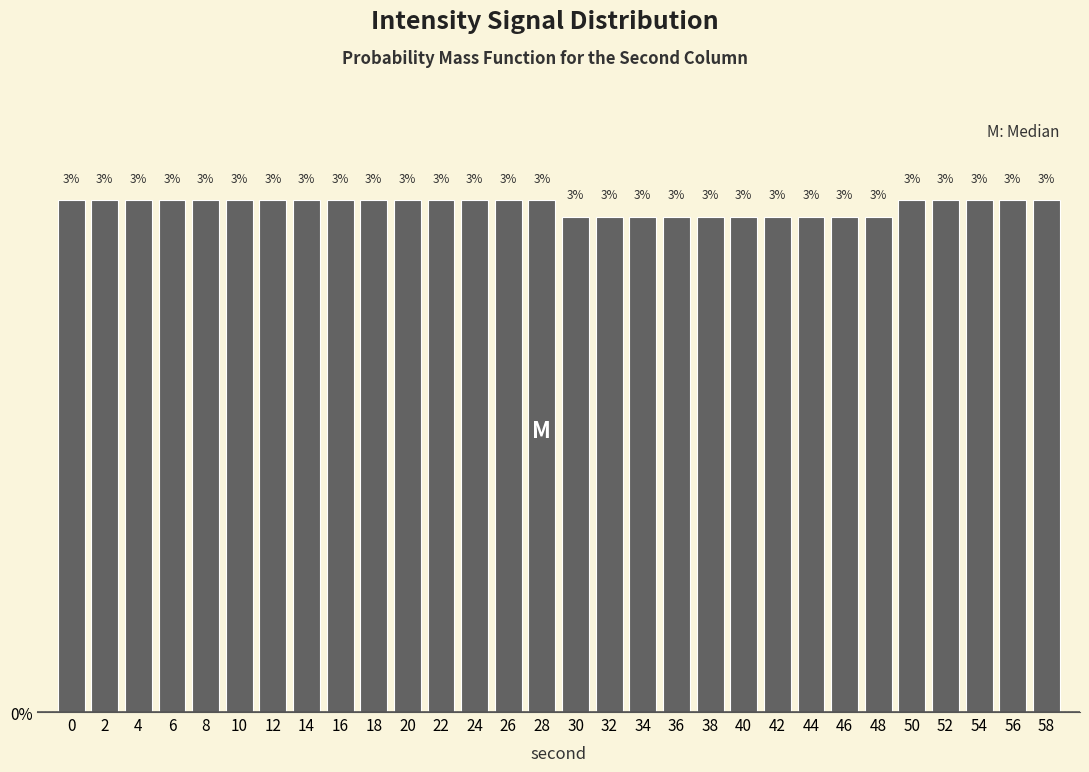

How many bars are there in total?

30